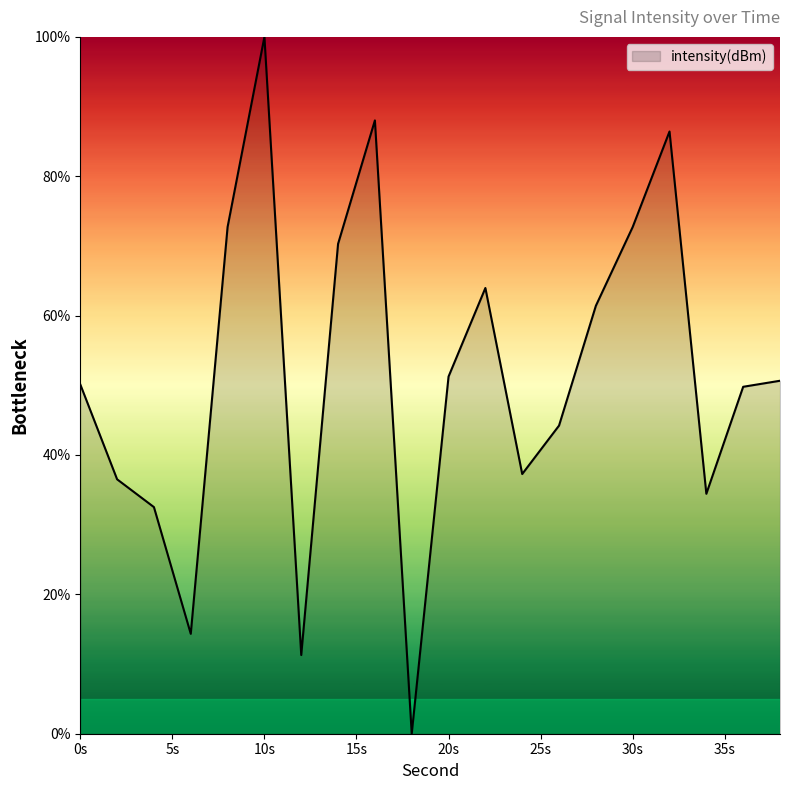

What is the maximum value shown in the chart?

100.0